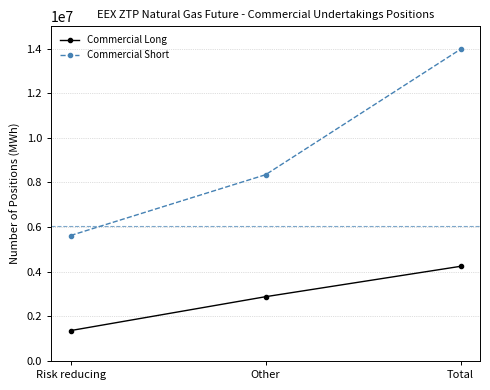

What position from the right is Risk reducing?

3